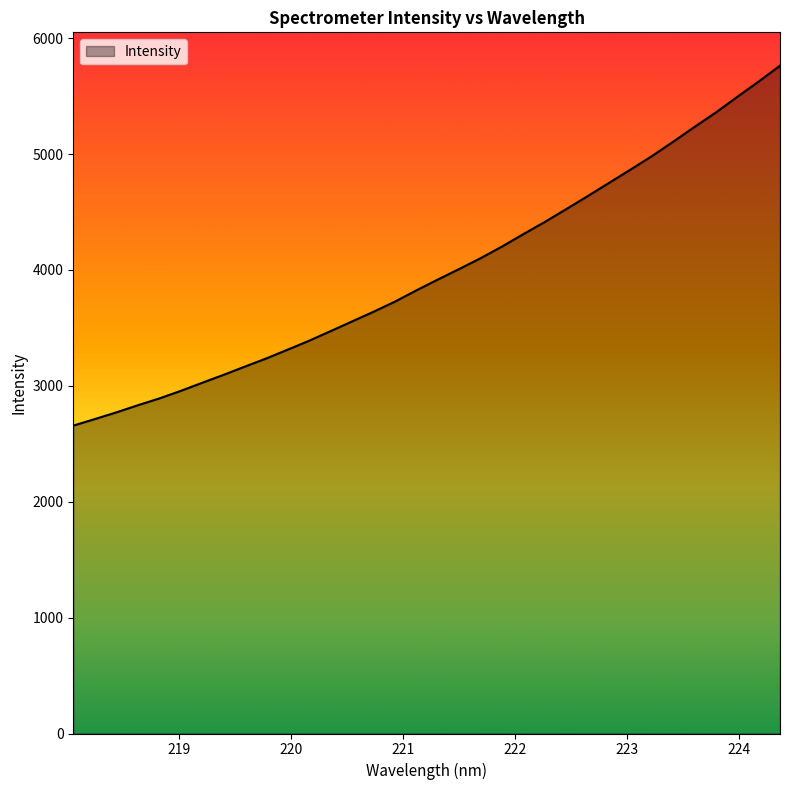

What is the difference between the maximum and minimum values?

3105.8